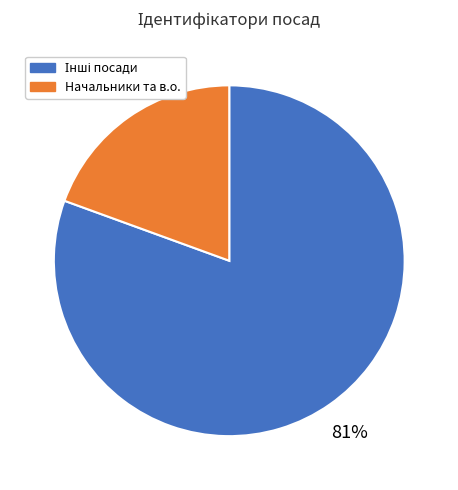

Count the number of slices in the pie.

2